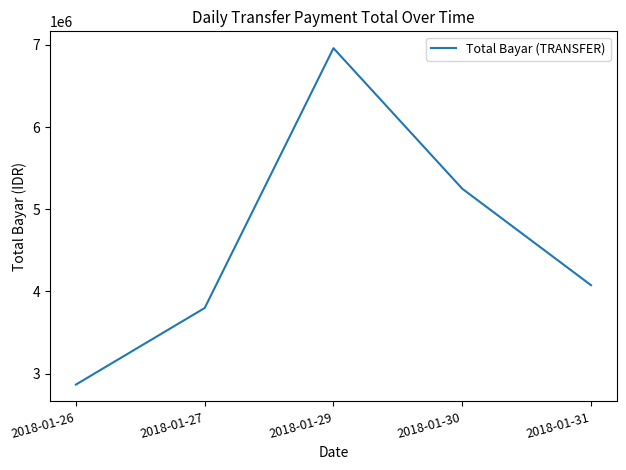

Read the value at 2018-01-30, to the nearest 50.

5249900